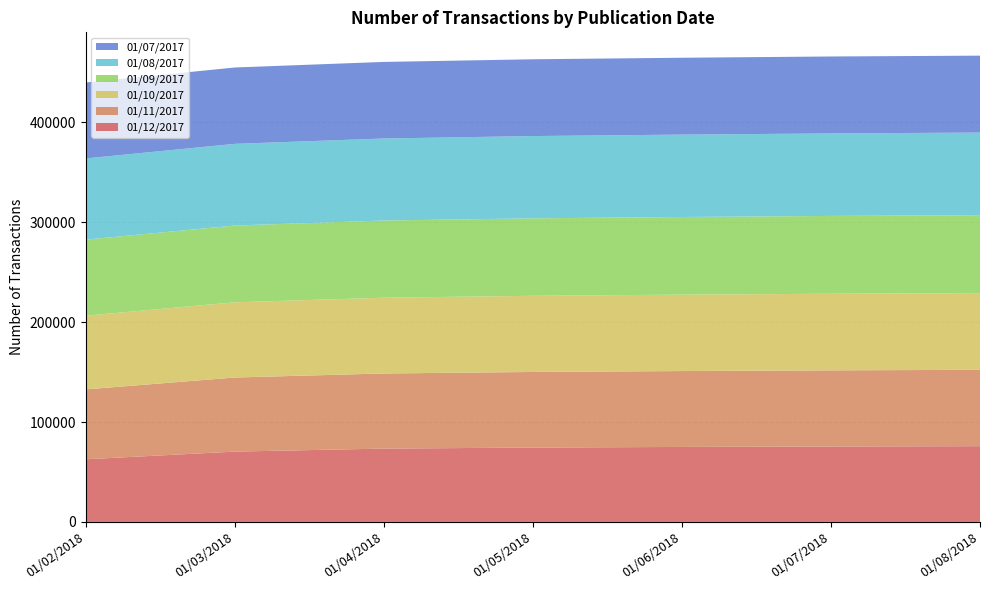

Reading left to right, what are all the values shown in this chart?

01/12/2017: 01/02/2018=62697	01/03/2018=70383	01/04/2018=73384	01/05/2018=74423	01/06/2018=75052	01/07/2018=75484	01/08/2018=75811
01/11/2017: 01/02/2018=69963	01/03/2018=74152	01/04/2018=75196	01/05/2018=75670	01/06/2018=75957	01/07/2018=76229	01/08/2018=76417
01/10/2017: 01/02/2018=73794	01/03/2018=75316	01/04/2018=75839	01/05/2018=76252	01/06/2018=76473	01/07/2018=76688	01/08/2018=76824
01/09/2017: 01/02/2018=76094	01/03/2018=76817	01/04/2018=77256	01/05/2018=77535	01/06/2018=77721	01/07/2018=77876	01/08/2018=77994
01/08/2017: 01/02/2018=81273	01/03/2018=81767	01/04/2018=82109	01/05/2018=82354	01/06/2018=82475	01/07/2018=82600	01/08/2018=82670
01/07/2017: 01/02/2018=76025	01/03/2018=76425	01/04/2018=76651	01/05/2018=76839	01/06/2018=76926	01/07/2018=76993	01/08/2018=76993